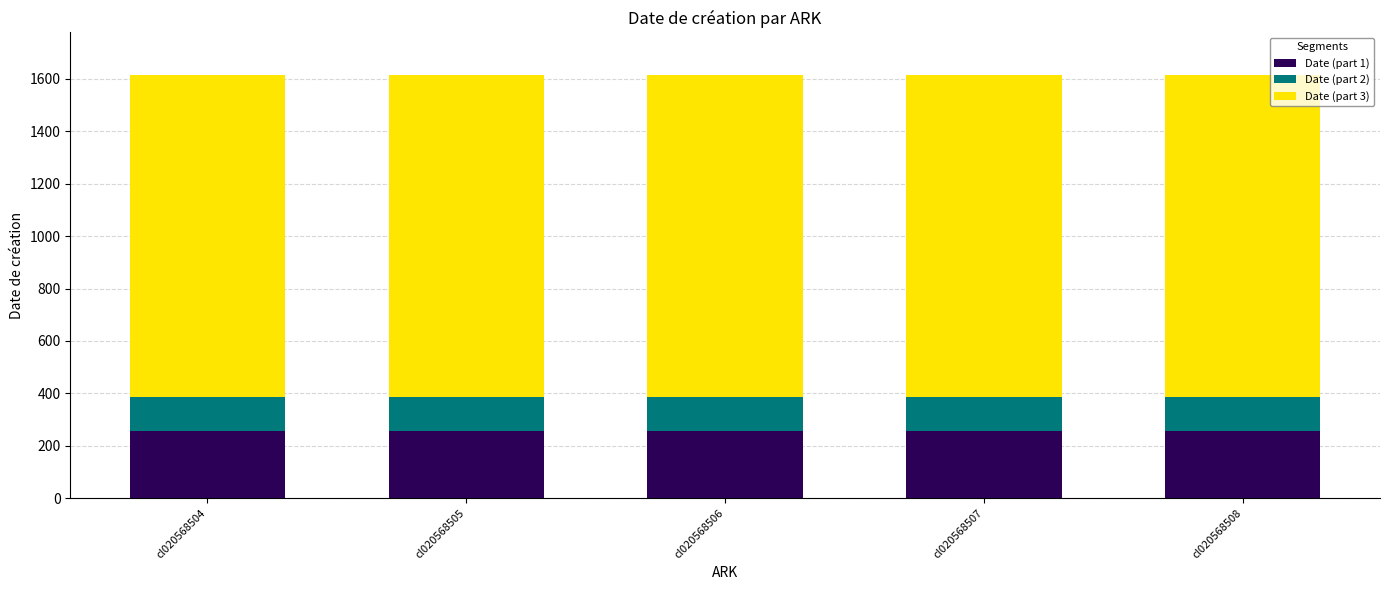

How many bars are there in total?

5